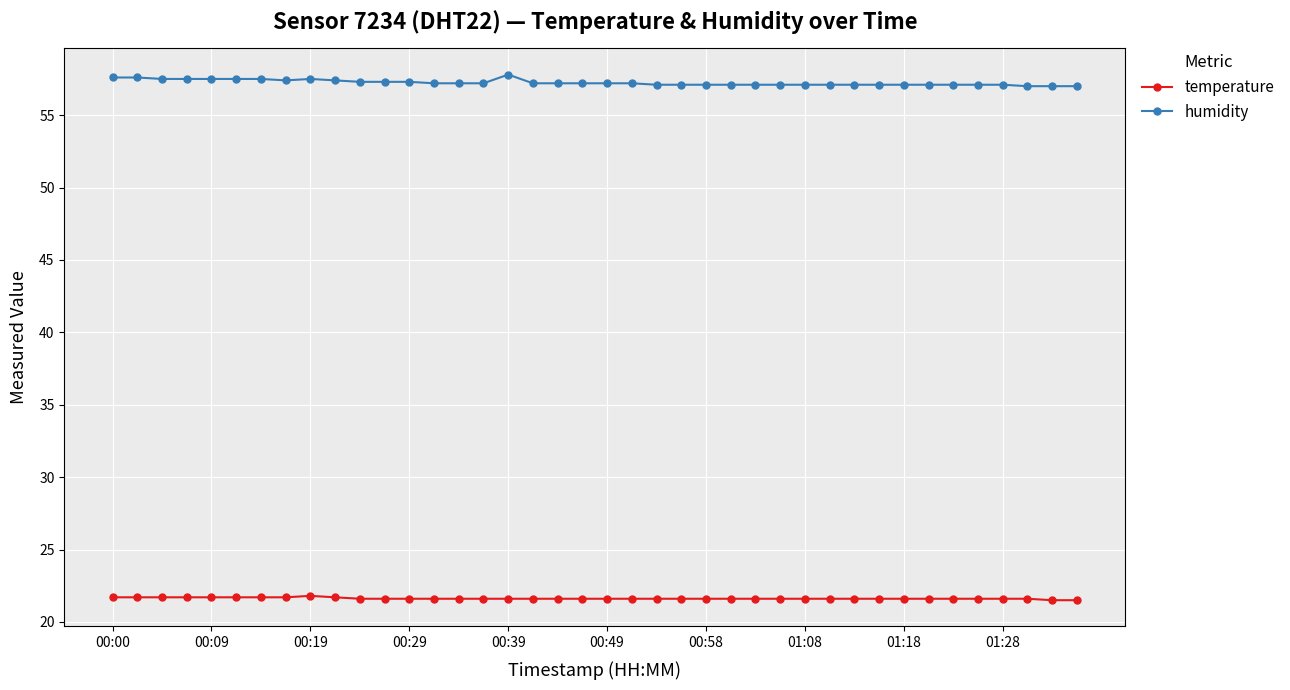

What is the greatest value displayed?

57.8